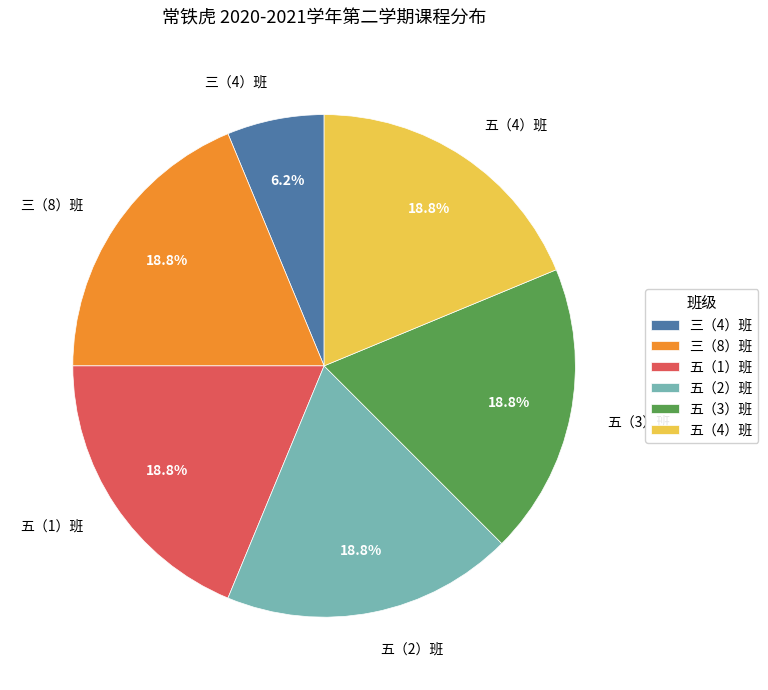

Which slice is the smallest?

三（4）班